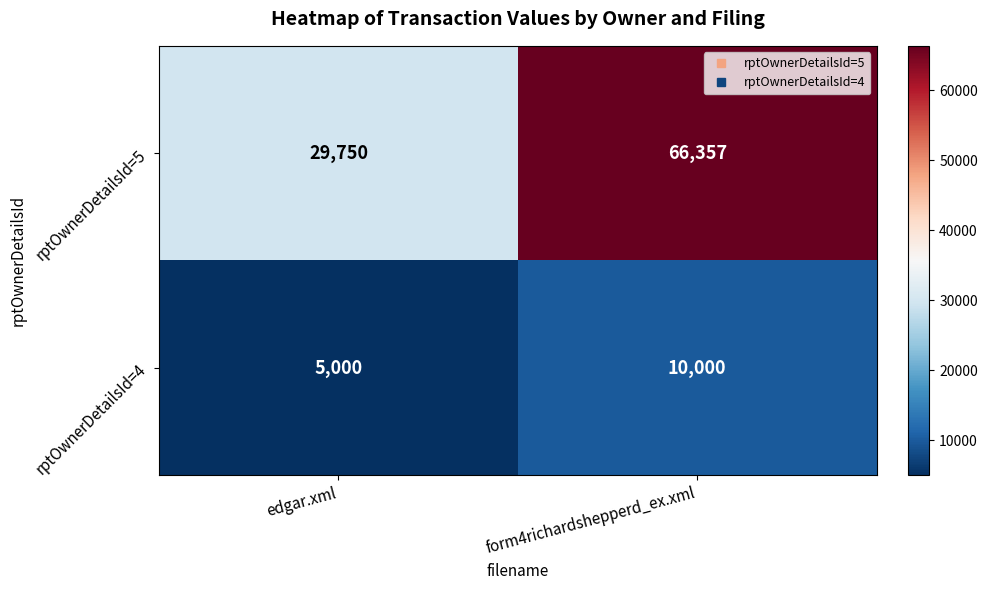

What is the maximum value shown in the chart?

66357